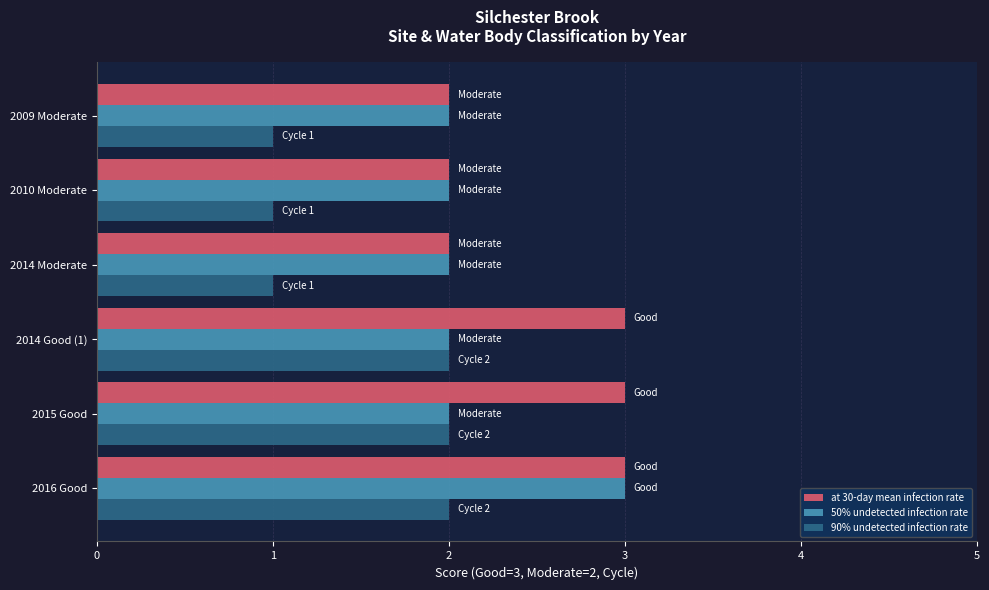

The 90% undetected infection rate series shows 1 at 2014 Moderate. True or false?

True